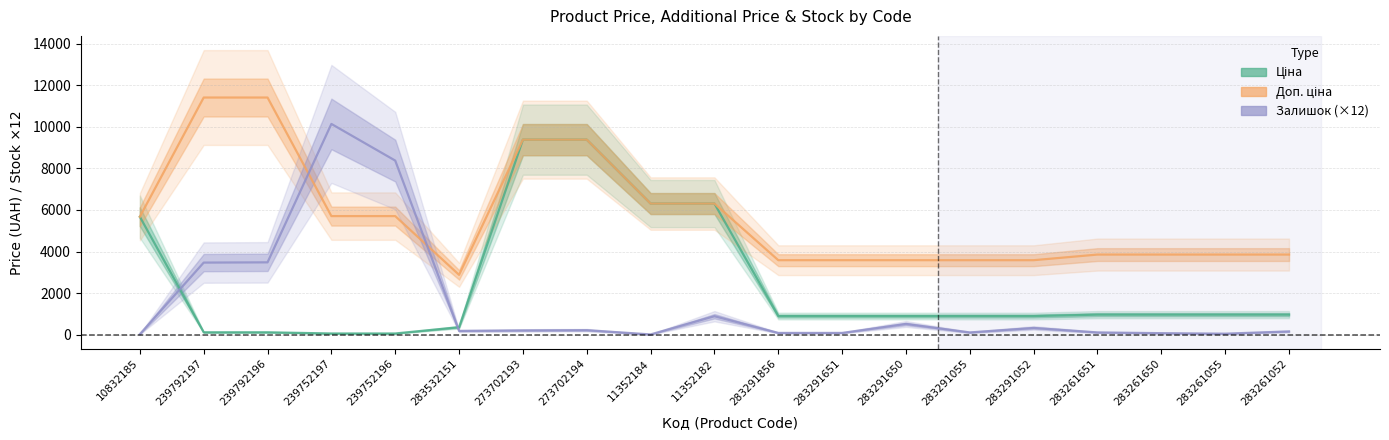

What is the label of the 17th point from the right?

239792196